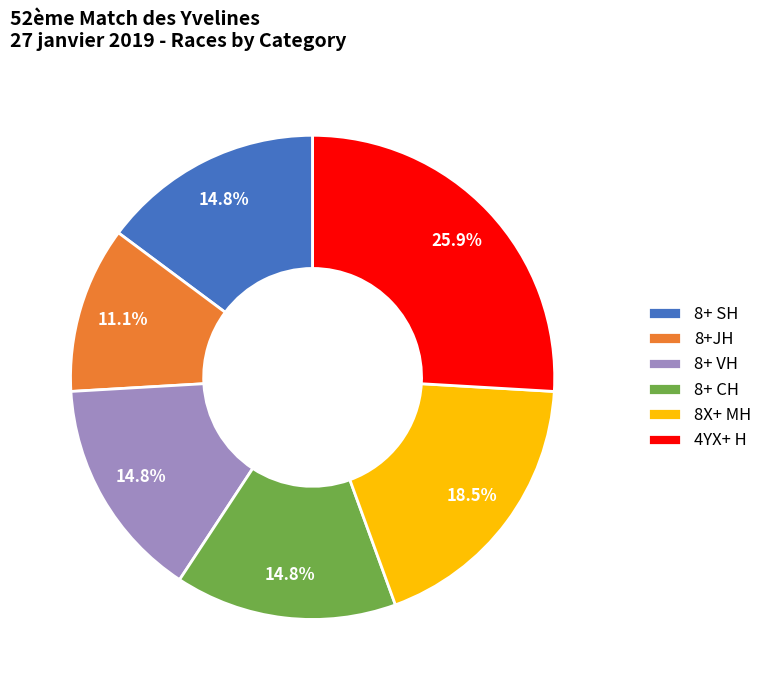

Combined, do 8+ SH and 8+ VH account for over 50%?

No